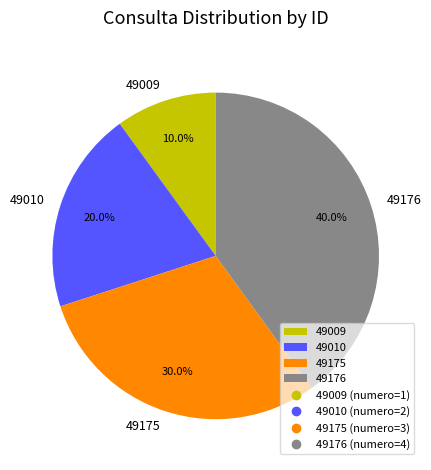

Which category has the smallest portion of the pie?

49009